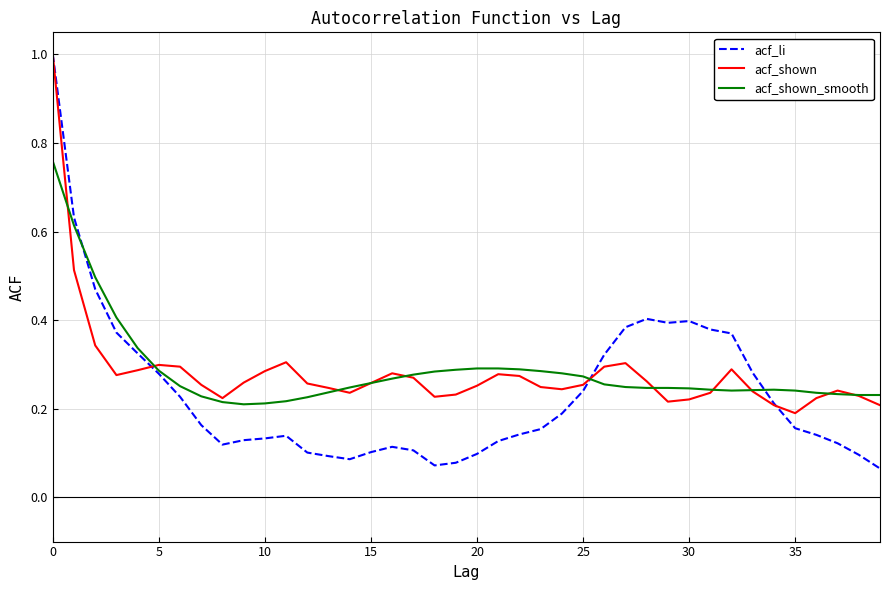

What is the sum of all acf_shown values?

11.3